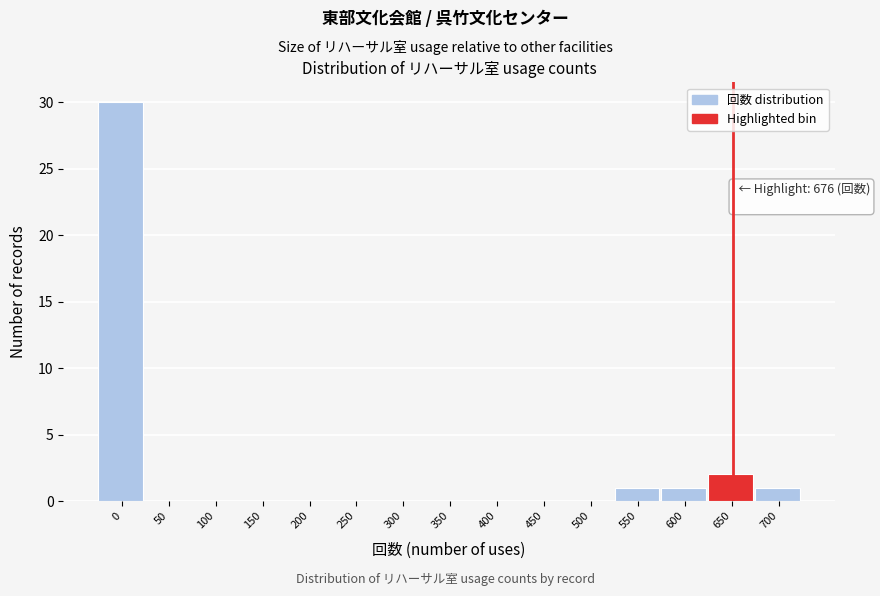

Reading left to right, what are all the values shown in this chart?

0=30	50=0	100=0	150=0	200=0	250=0	300=0	350=0	400=0	450=0	500=0	550=1	600=1	650=2	700=1